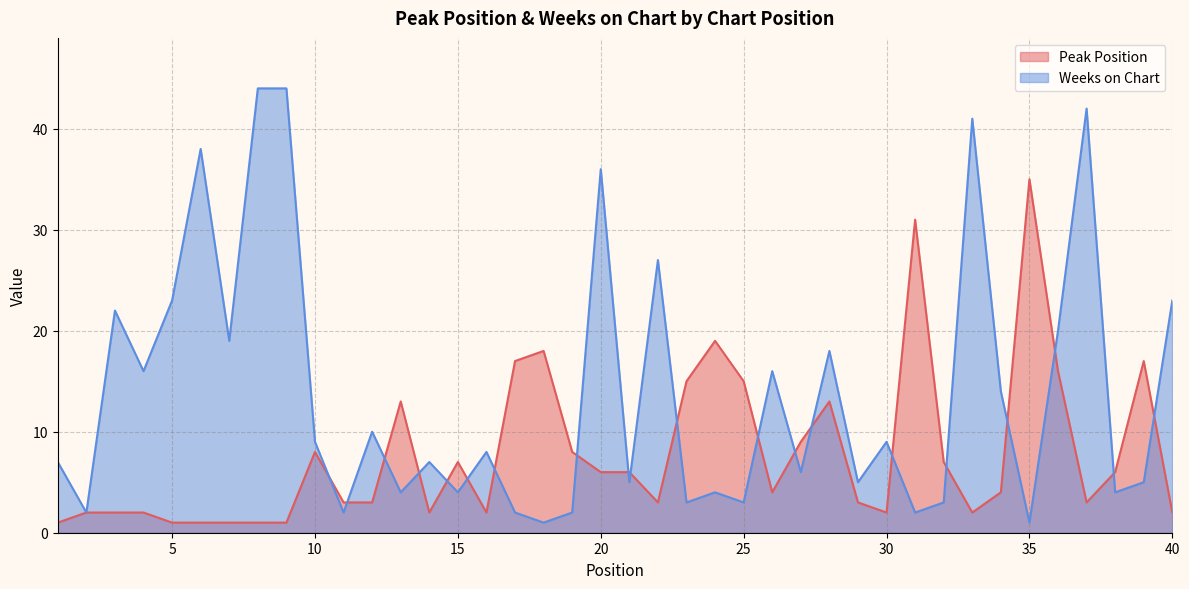

Reading left to right, list all the values displayed in this chart.

Peak Position: 1	2	2	2	1	1	1	1	1	8	3	3	13	2	7	2	17	18	8	6	6	3	15	19	15	4	9	13	3	2	31	7	2	4	35	16	3	6	17	2
Weeks on Chart: 7	2	22	16	23	38	19	44	44	9	2	10	4	7	4	8	2	1	2	36	5	27	3	4	3	16	6	18	5	9	2	3	41	14	1	20	42	4	5	23